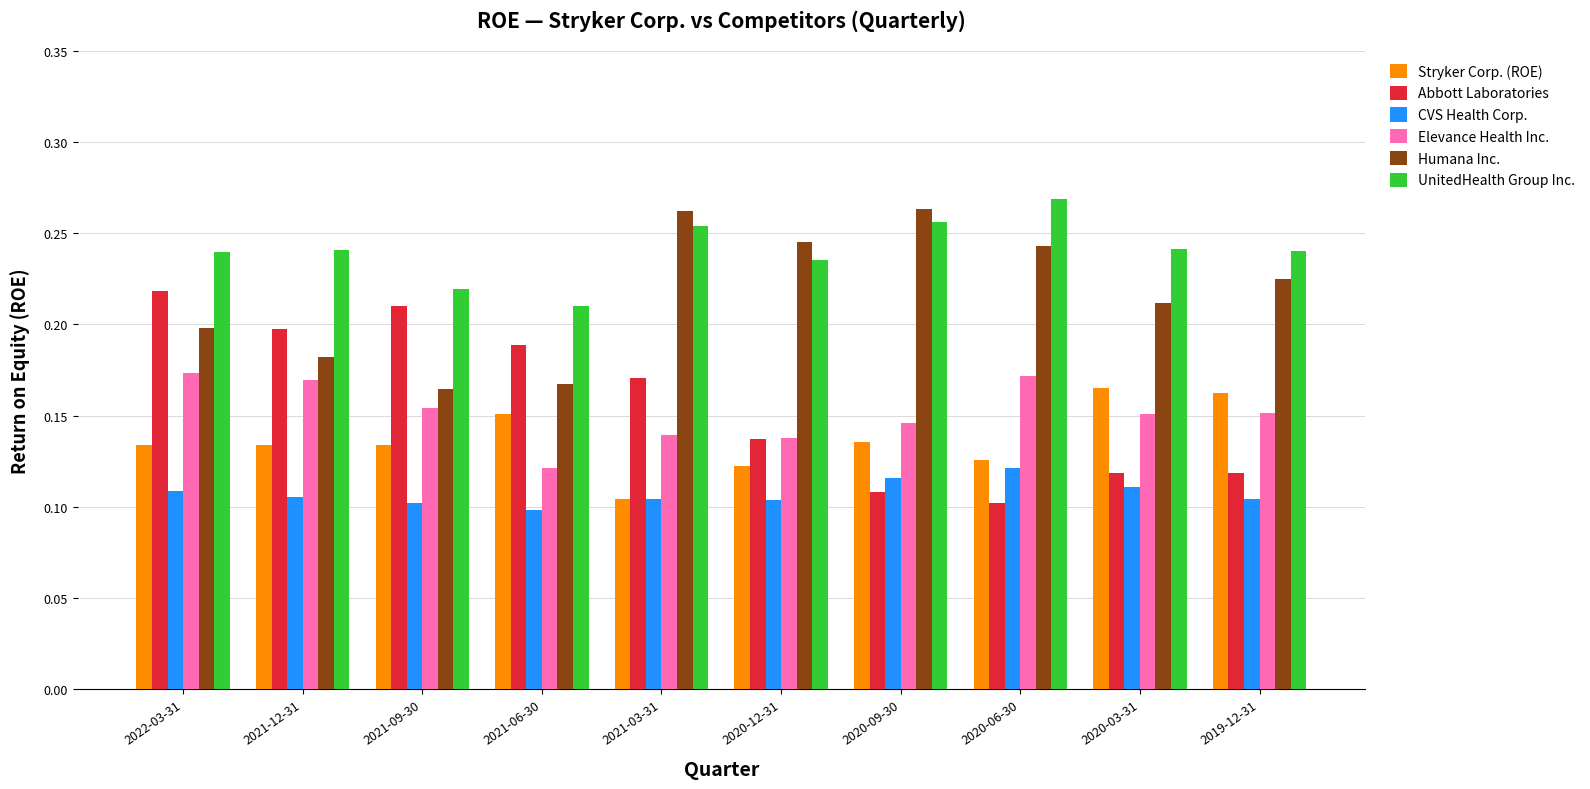

At which category is the sum across all series the highest?

2022-03-31